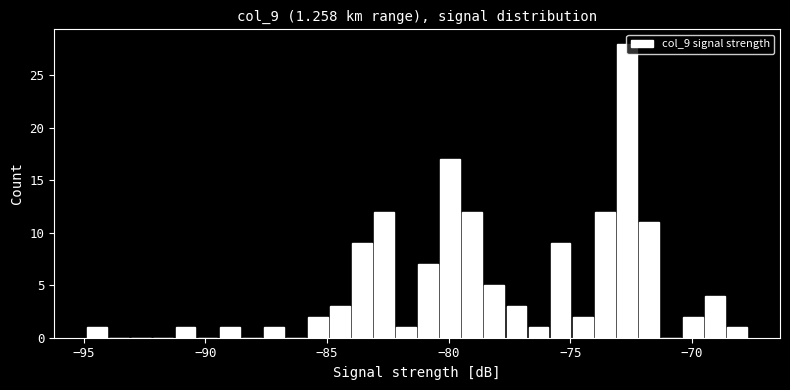

Read against the x-axis, roughly where is the centre of the tallest bar?

-72.5